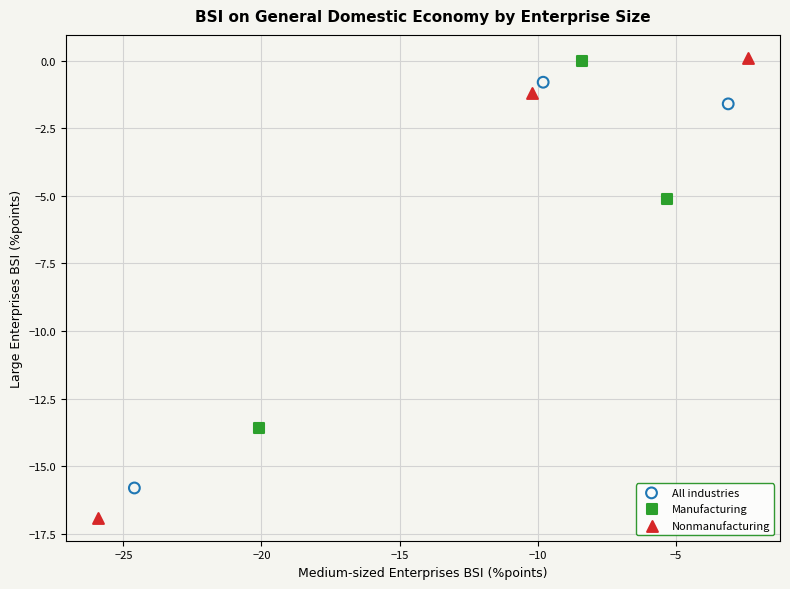

Which series has the widest spread of Y values?

Nonmanufacturing